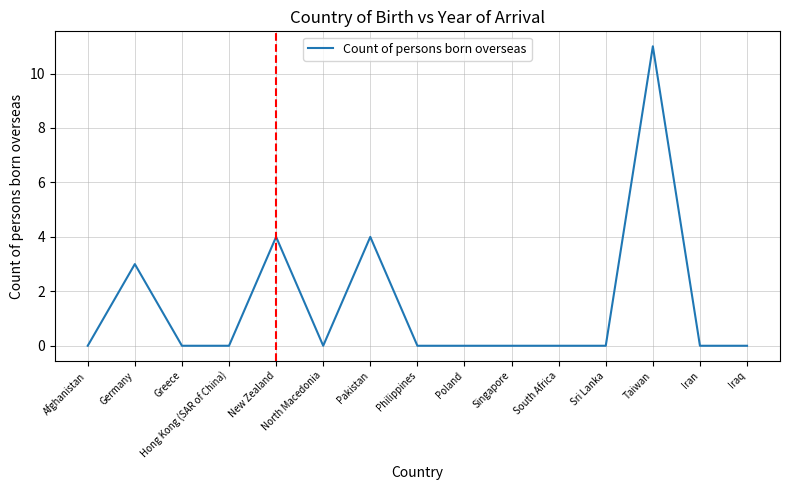

The chart shows a value of 0 at Iraq. True or false?

True